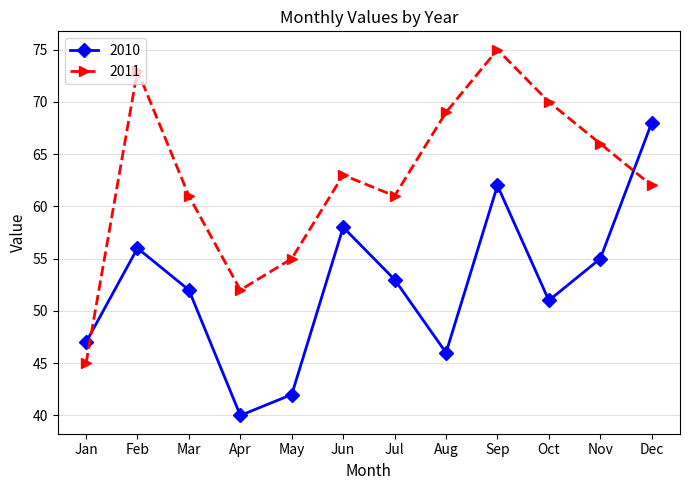

What is the total value across all series at Sep?

137